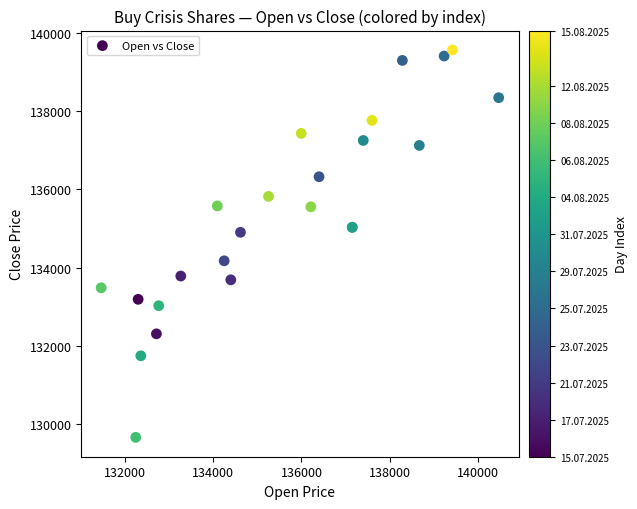

What Y value in the scatter plot is closest to 134614?

134903